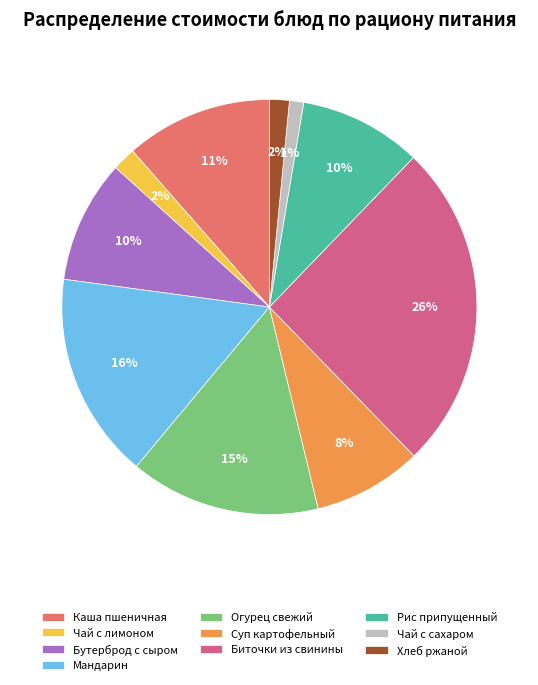

To the nearest percent, what is the average slice percentage?

10%